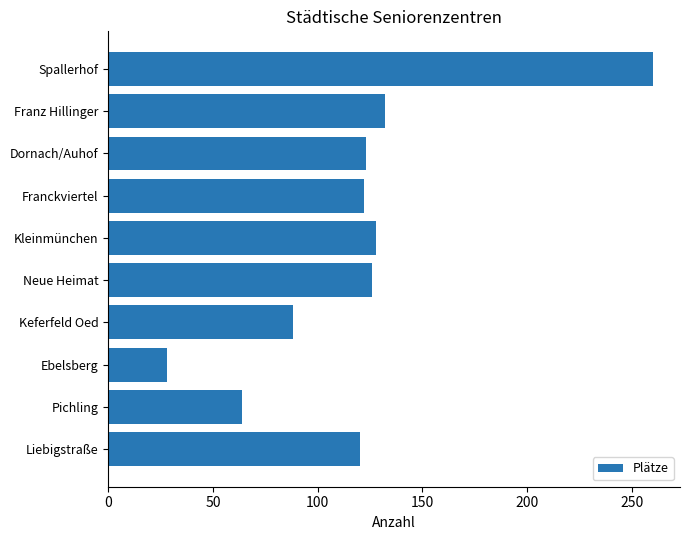

The chart shows a value of 123 at Dornach/Auhof. True or false?

True